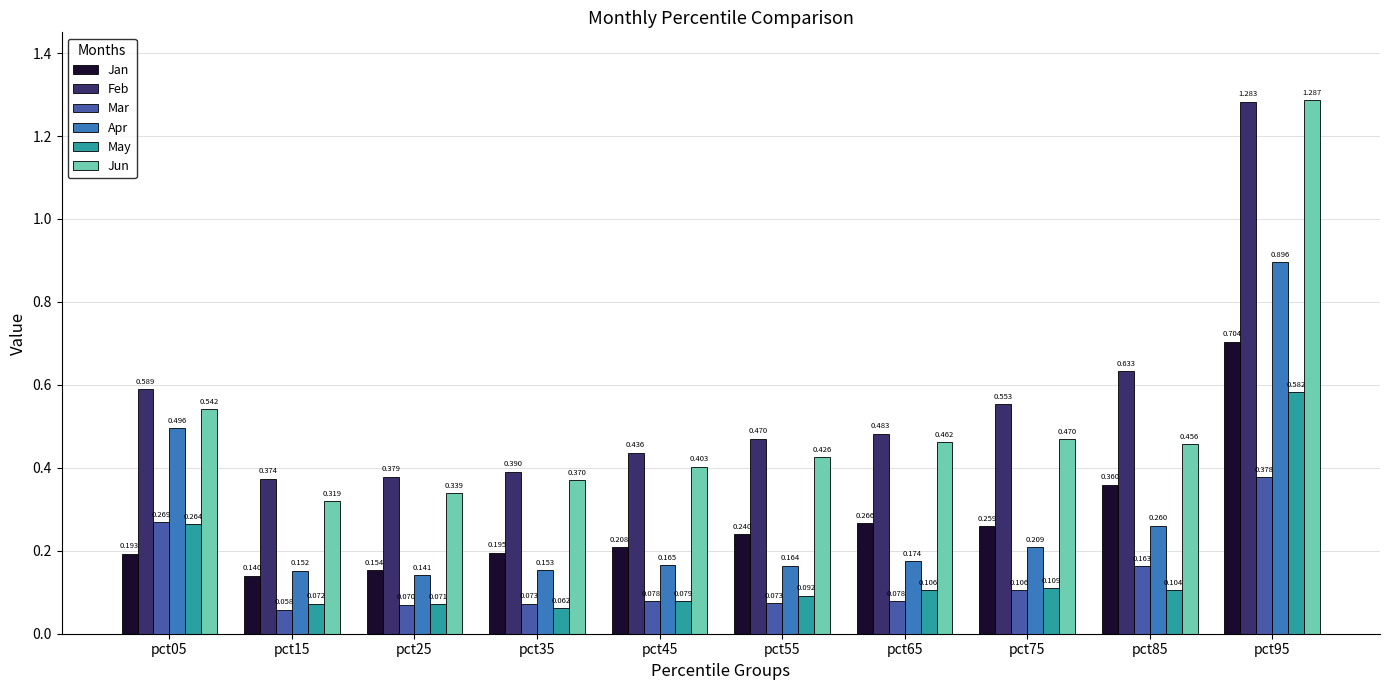

Between pct35 and pct45, which series saw the biggest shift?

Feb